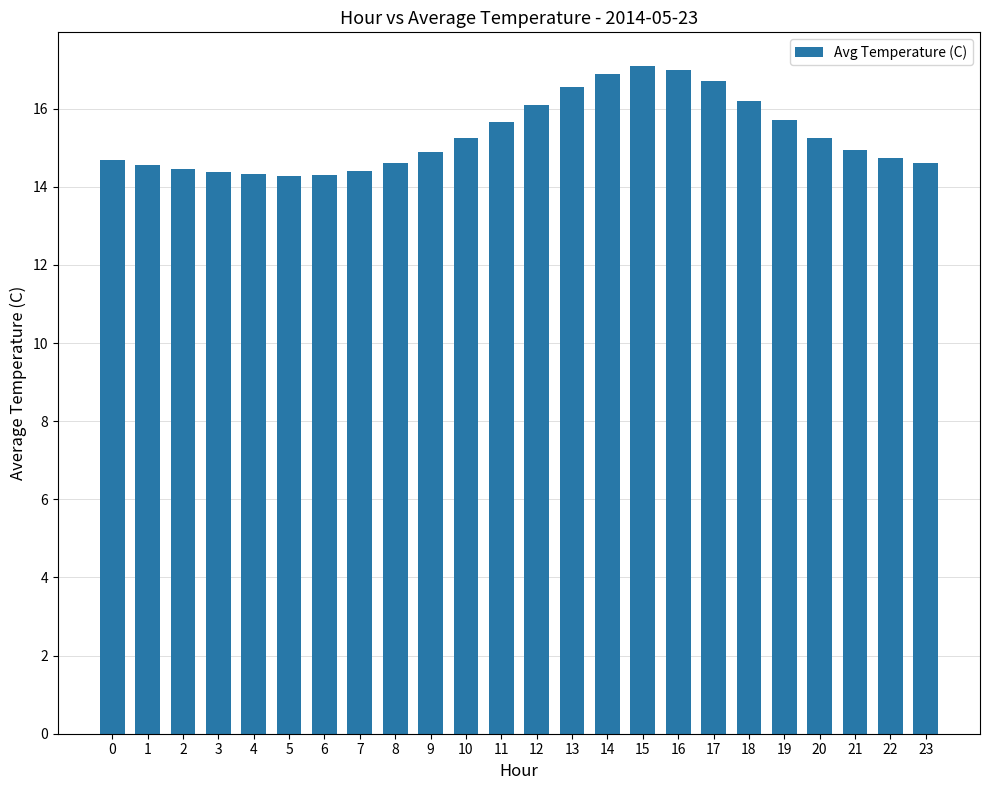

True or false: the data shows 6.0 at 11.

False